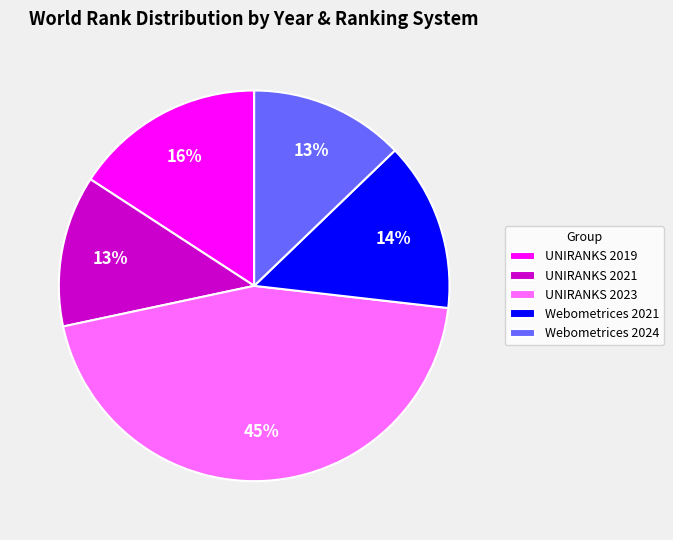

Is there a majority slice in this chart?

No